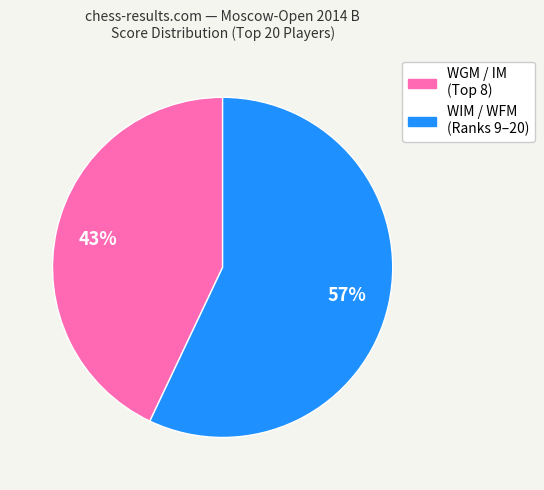

To the nearest percent, what is the average slice percentage?

50%